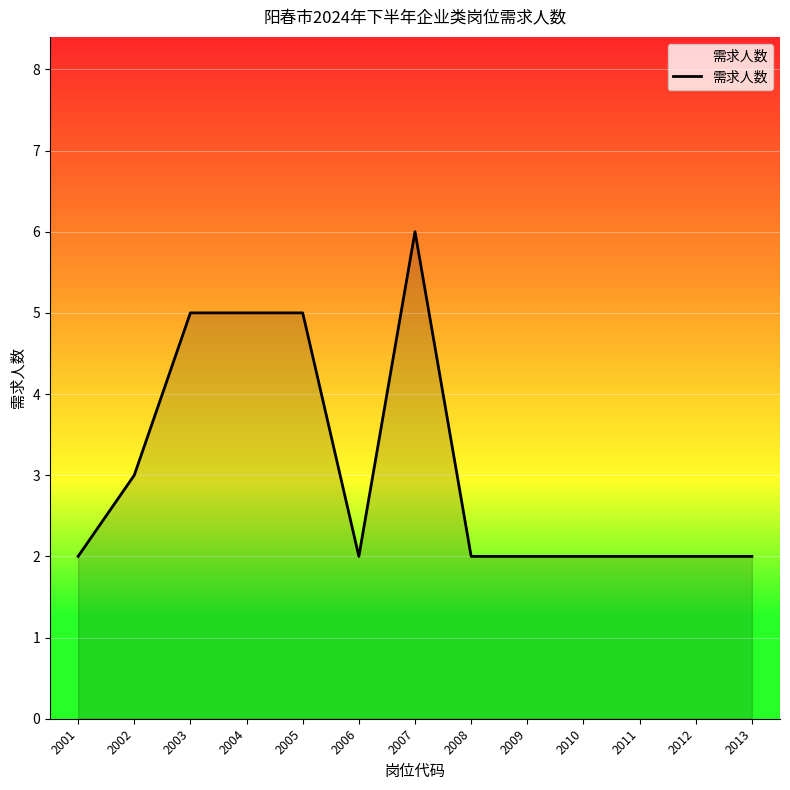

The value at 2006 is 1. True or false?

False